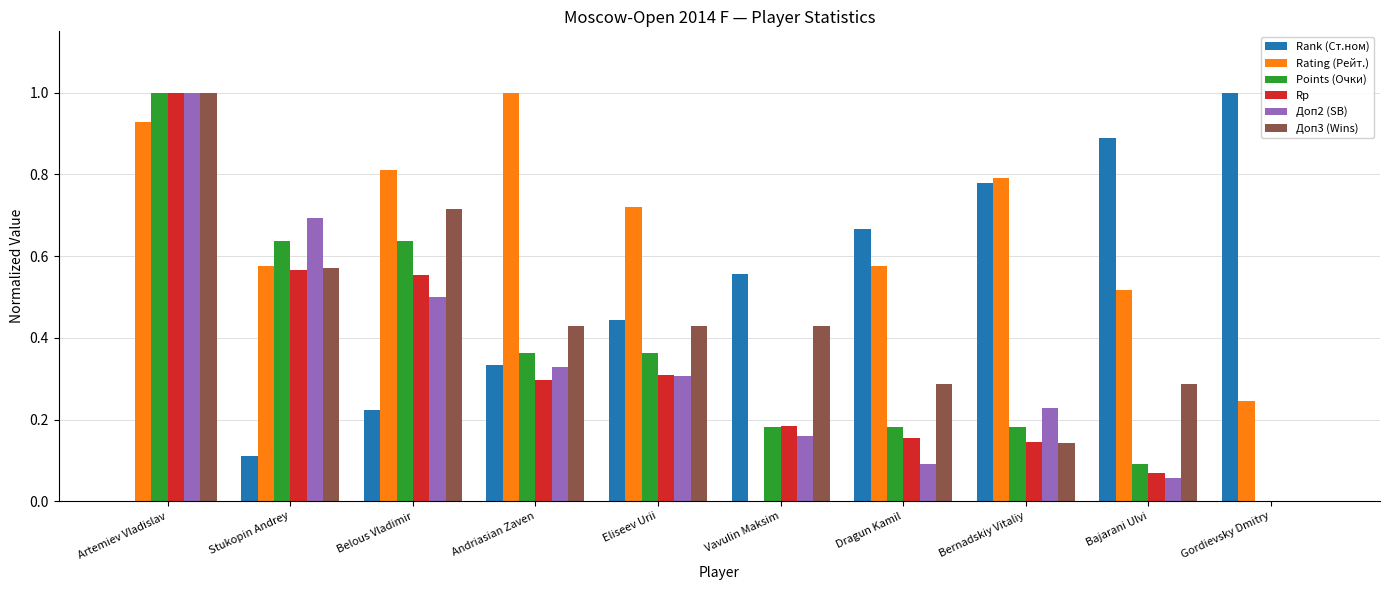

How many groups of bars are there?

10